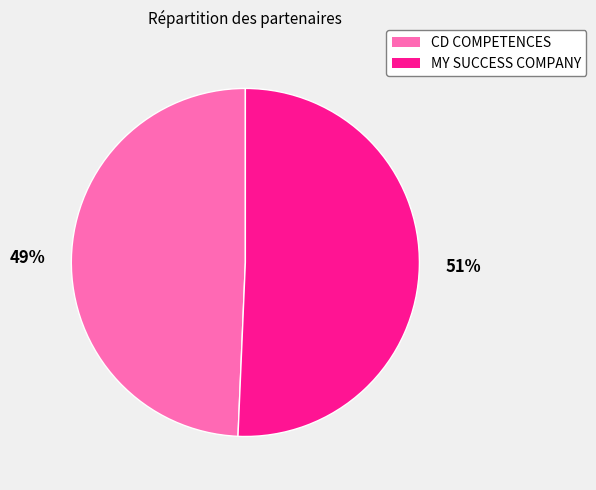

Do CD COMPETENCES and MY SUCCESS COMPANY together represent more than half of the pie?

Yes